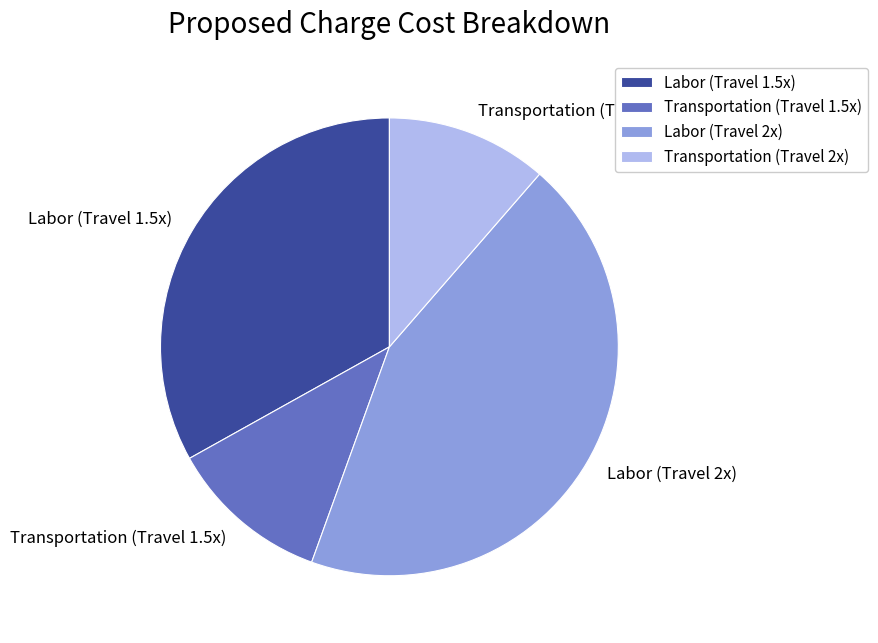

The Transportation (Travel 2x) slice represents 23% of the pie. True or false?

False